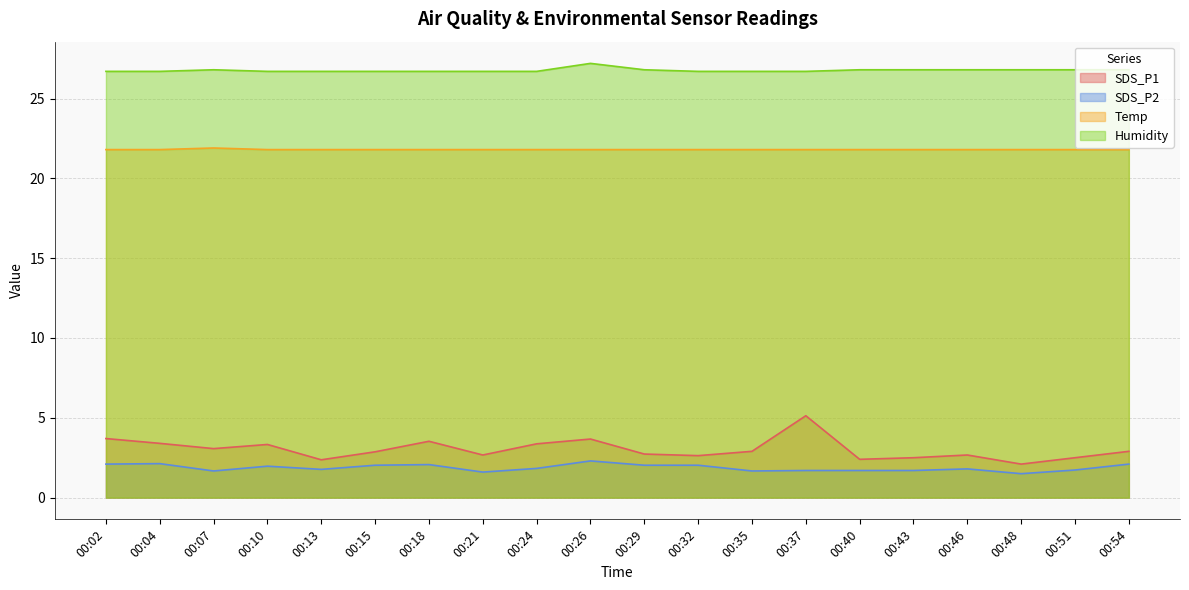

How many lines are shown in the chart?

4